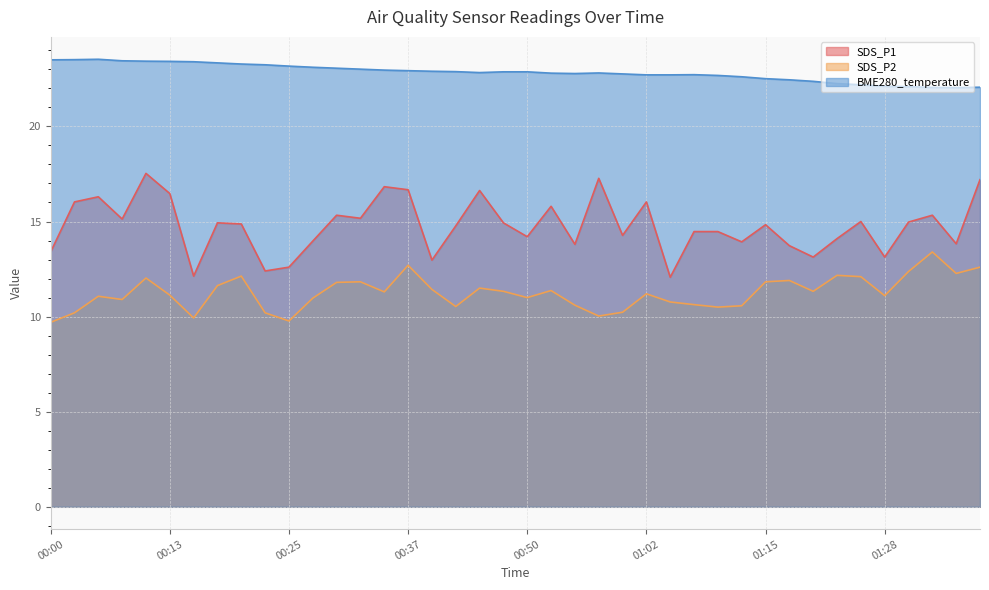

True or false: SDS_P2 and BME280_temperature intersect in this chart.

False